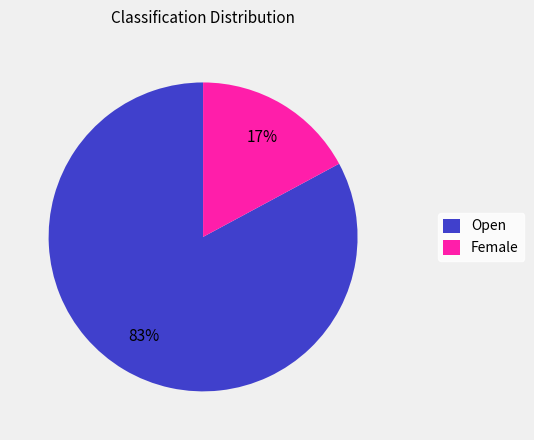

Combined, do Female and Open account for over 50%?

Yes